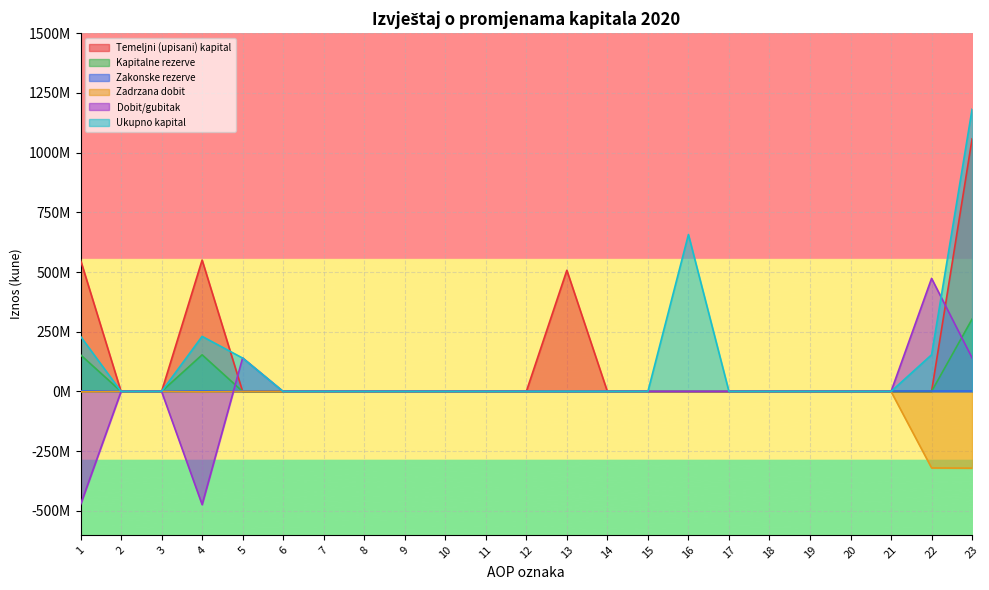

What is the average value of the Temeljni (upisani) kapital series?

115896834